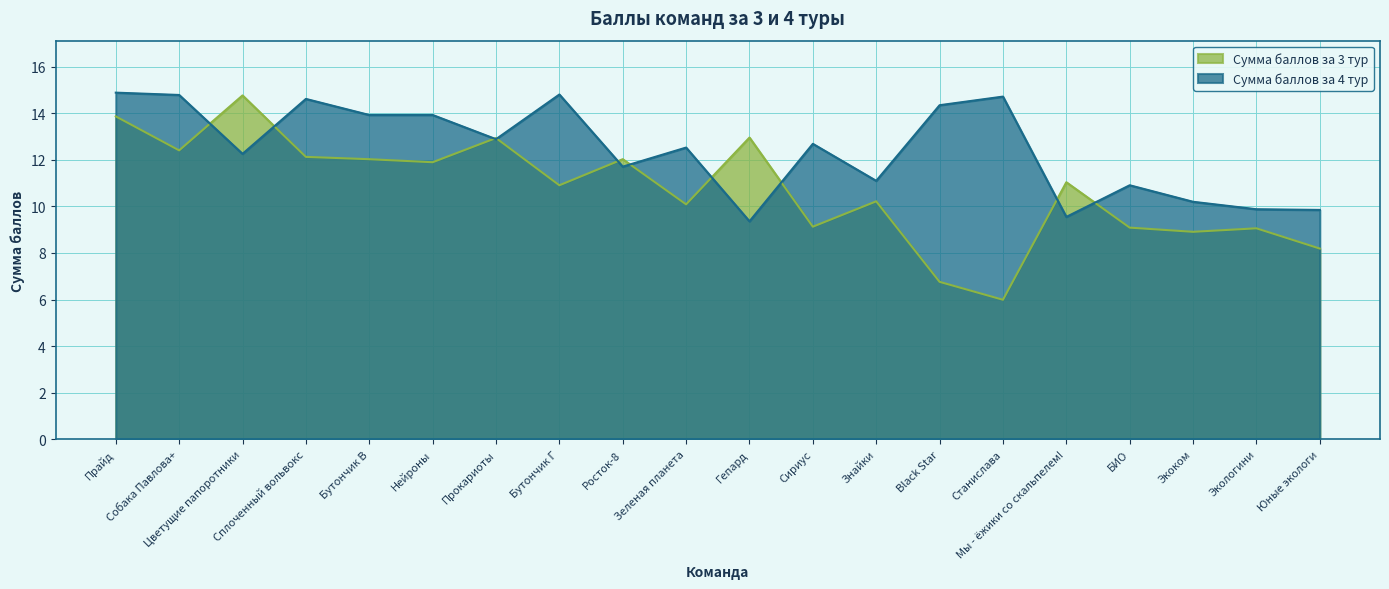

How many data points in Сумма баллов за 4 тур are above 12?

12